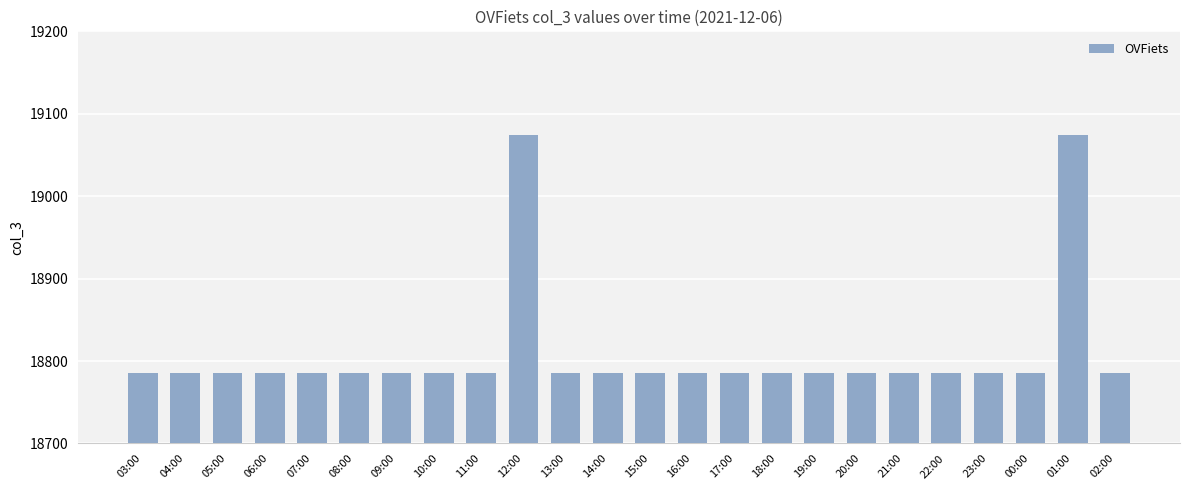

Approximately how many times larger is the value at 09:00 compared to 01:00?

1.0